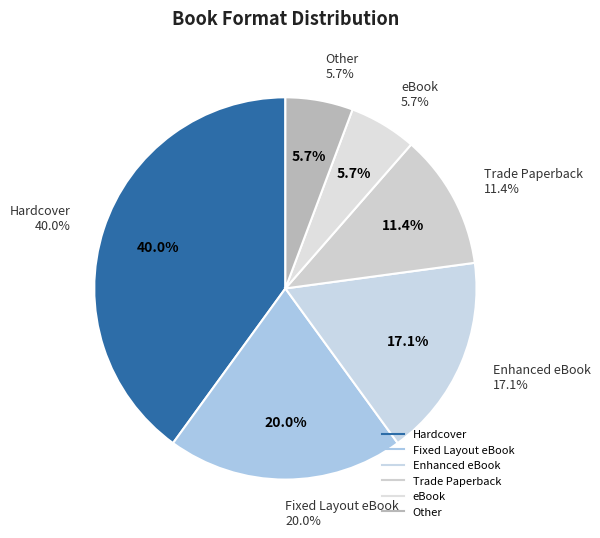

Is there any slice that represents more than half of the pie?

No